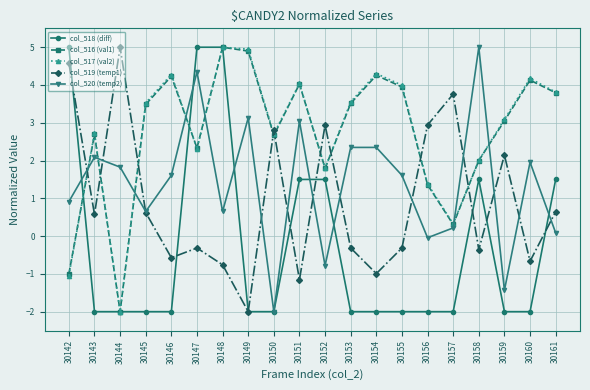

What is the spread (max minus min) of values at 30148?

5.8